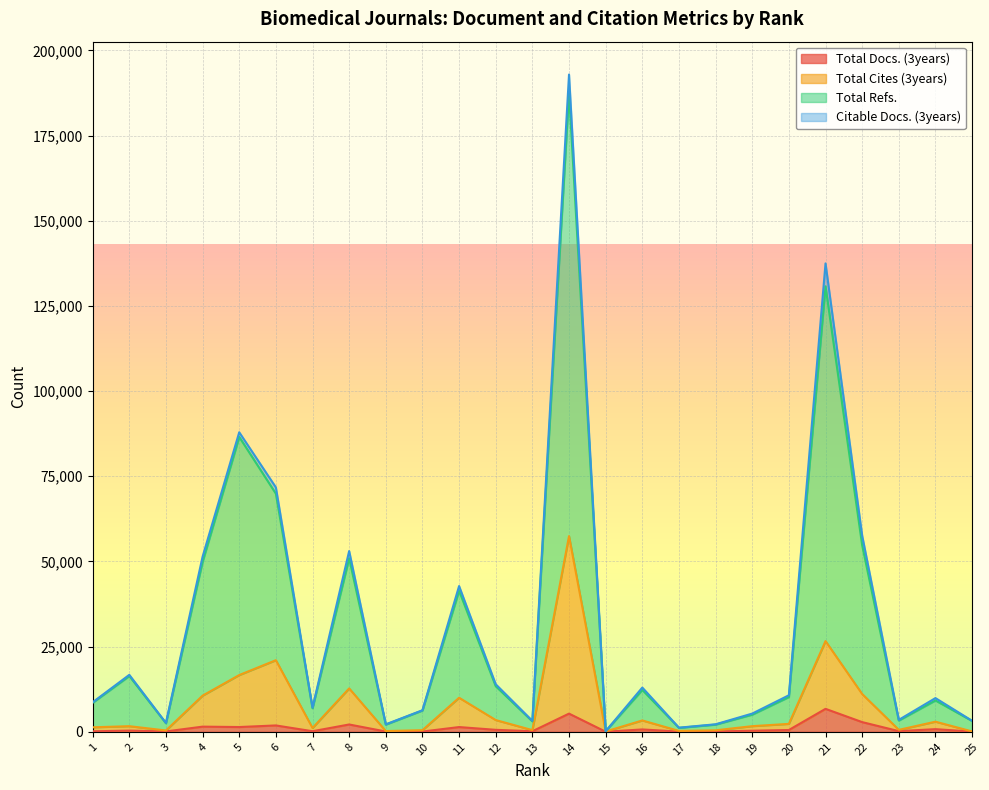

At which category does the chart reach its peak across all series?

14